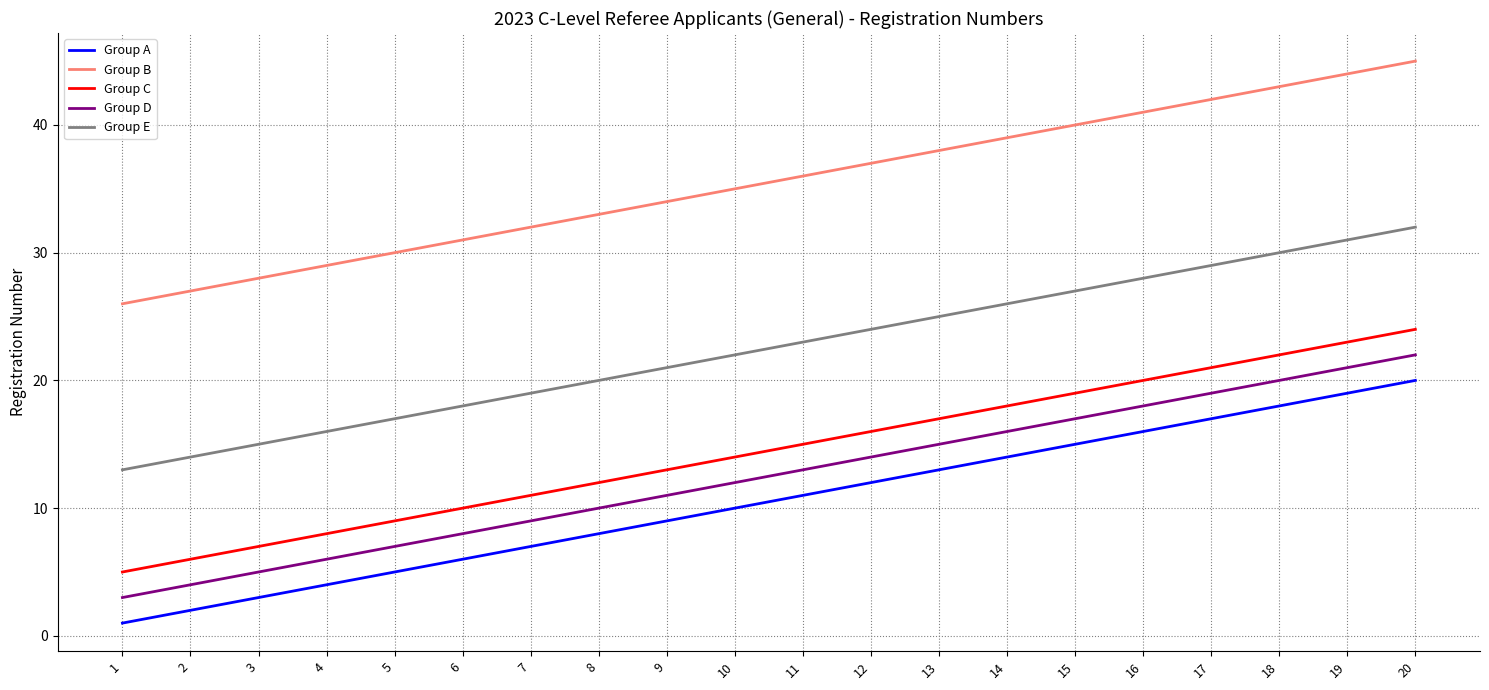

Reading right to left, list all the values displayed in this chart.

Group A: 20=20	19=19	18=18	17=17	16=16	15=15	14=14	13=13	12=12	11=11	10=10	9=9	8=8	7=7	6=6	5=5	4=4	3=3	2=2	1=1
Group B: 20=45	19=44	18=43	17=42	16=41	15=40	14=39	13=38	12=37	11=36	10=35	9=34	8=33	7=32	6=31	5=30	4=29	3=28	2=27	1=26
Group C: 20=24	19=23	18=22	17=21	16=20	15=19	14=18	13=17	12=16	11=15	10=14	9=13	8=12	7=11	6=10	5=9	4=8	3=7	2=6	1=5
Group D: 20=22	19=21	18=20	17=19	16=18	15=17	14=16	13=15	12=14	11=13	10=12	9=11	8=10	7=9	6=8	5=7	4=6	3=5	2=4	1=3
Group E: 20=32	19=31	18=30	17=29	16=28	15=27	14=26	13=25	12=24	11=23	10=22	9=21	8=20	7=19	6=18	5=17	4=16	3=15	2=14	1=13